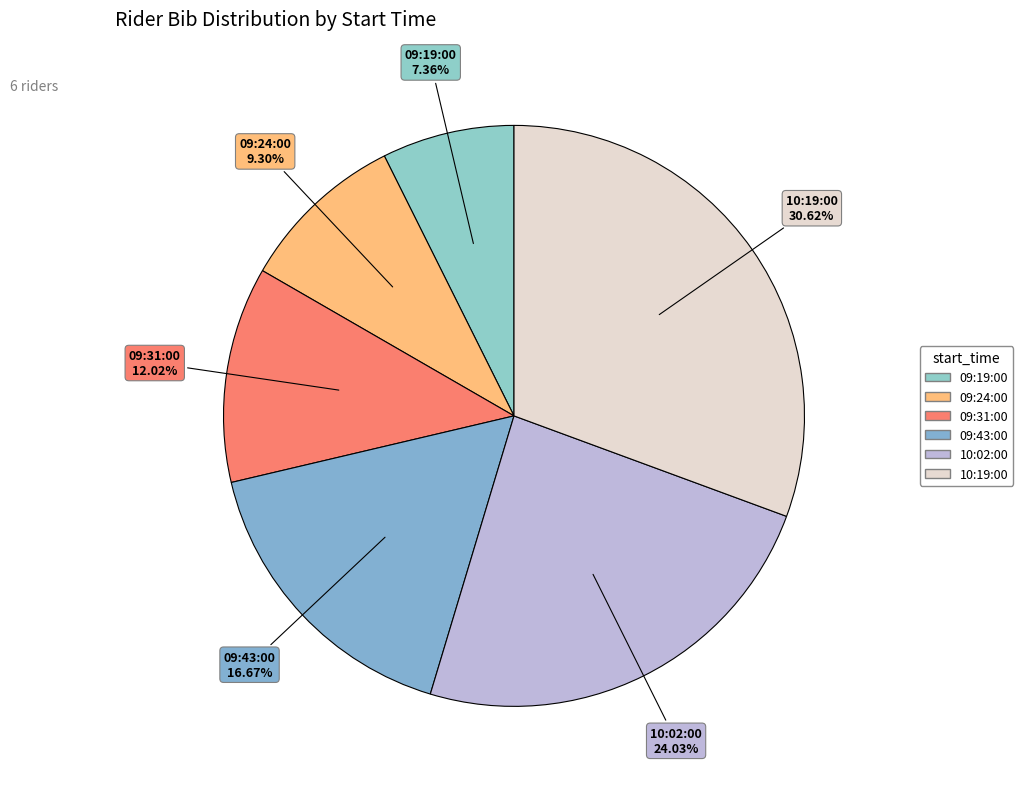

What is the ratio of the value at 09:31:00 to the value at 10:02:00?

0.5